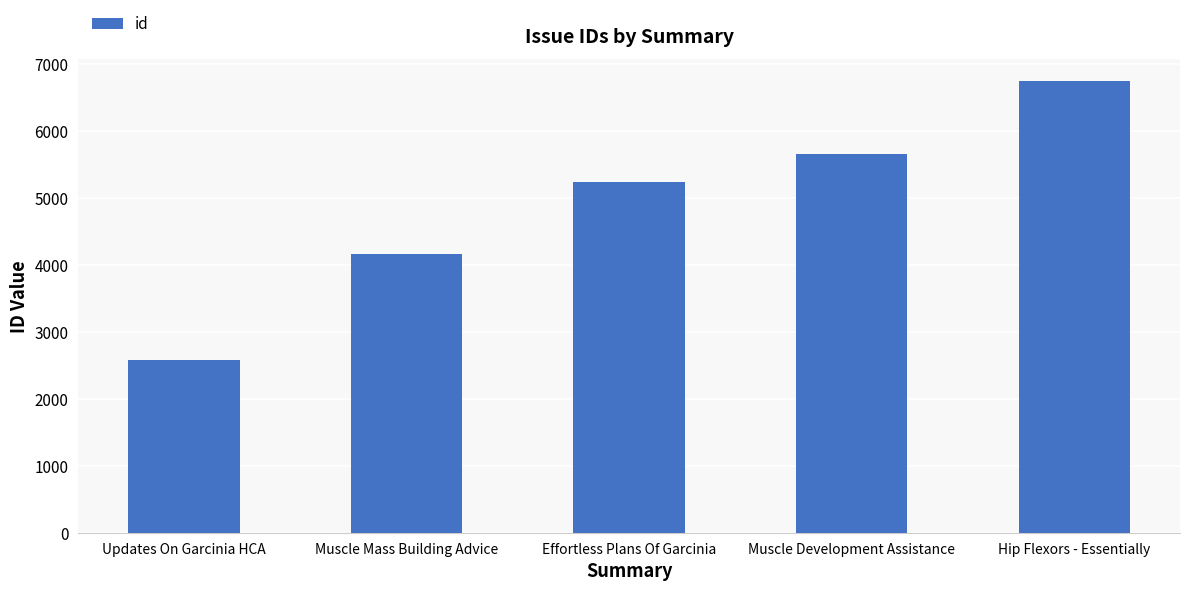

Reading left to right, transcribe all the data shown in this chart.

Updates On Garcinia HCA=2586	Muscle Mass Building Advice=4167	Effortless Plans Of Garcinia=5232	Muscle Development Assistance=5661	Hip Flexors - Essentially=6739